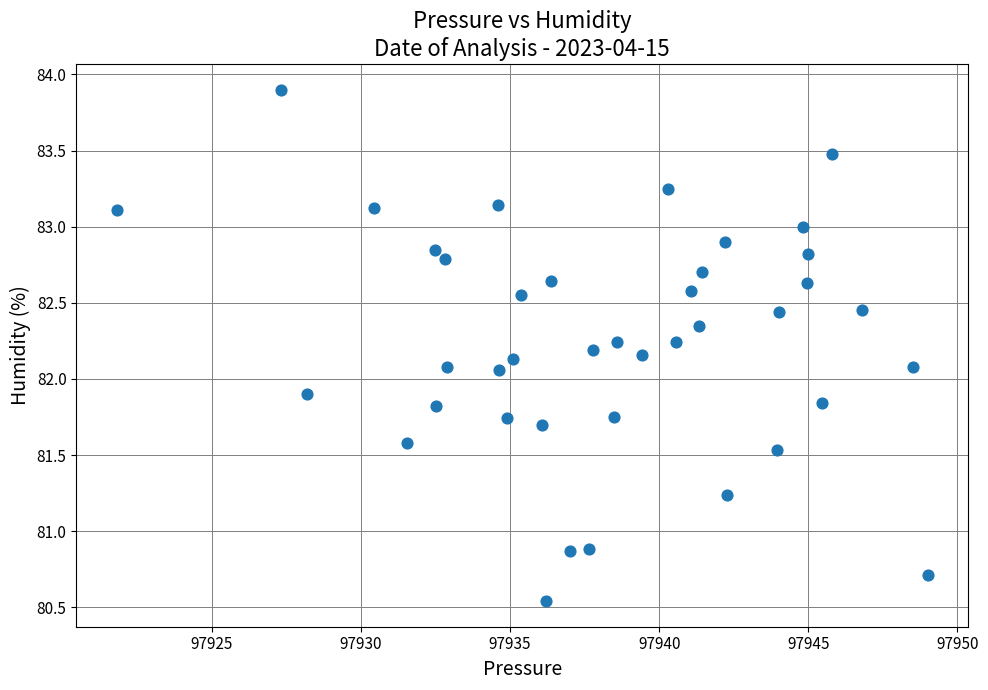

What is the range of X values (max minus min)?

27.2